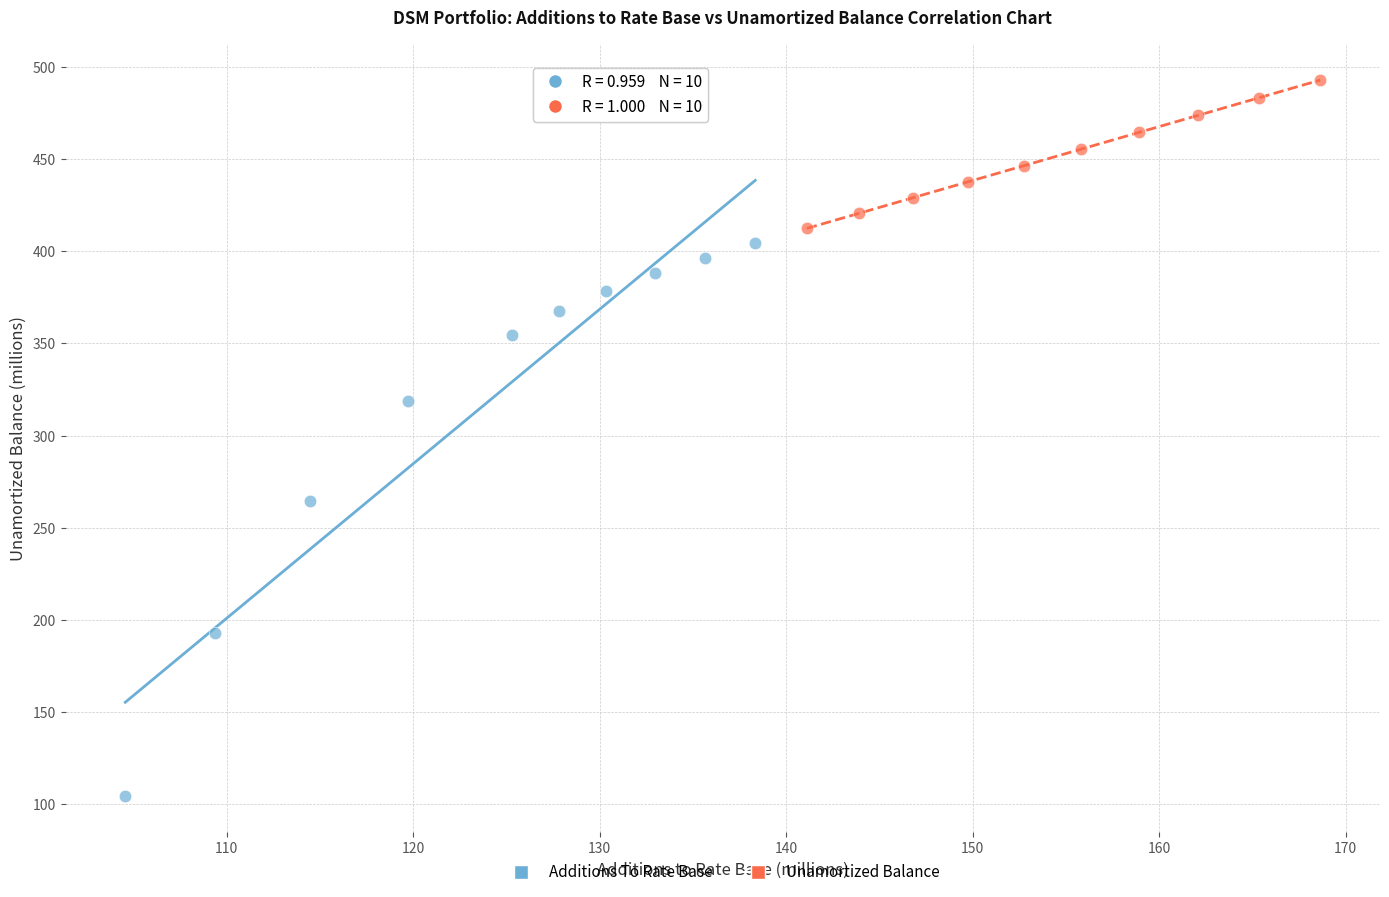

Which series has the largest Y range (max minus min)?

Additions To Rate Base